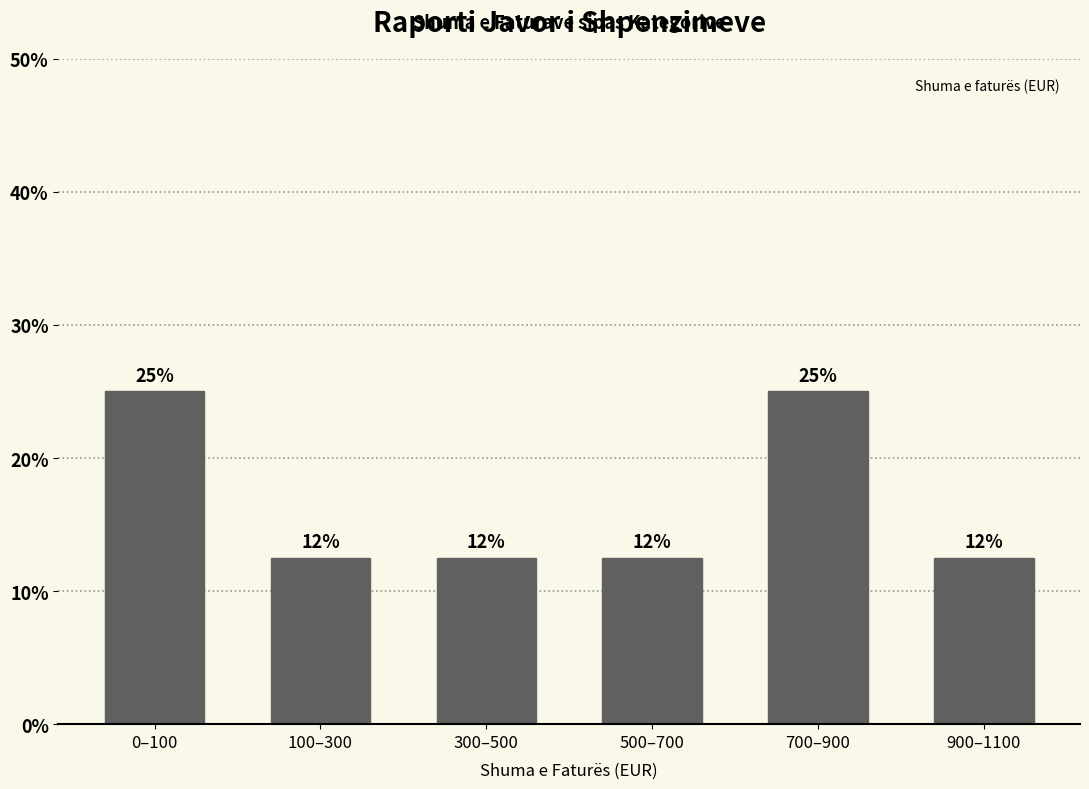

Are the bars horizontal?

No